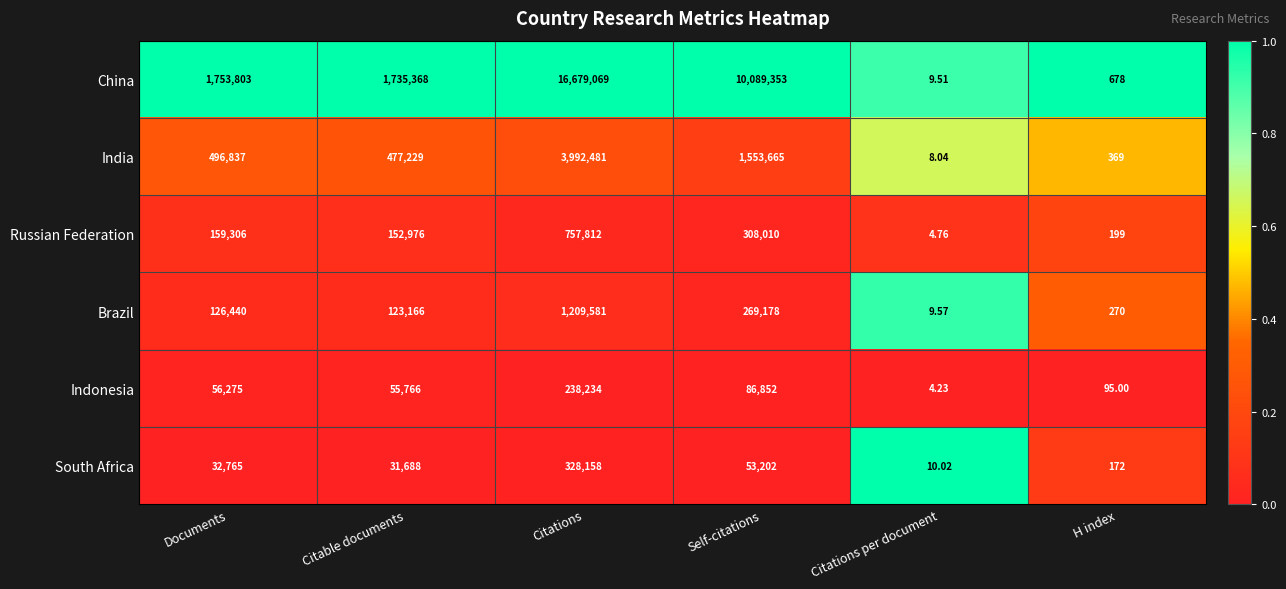

What is the greatest value displayed?

16679069.0